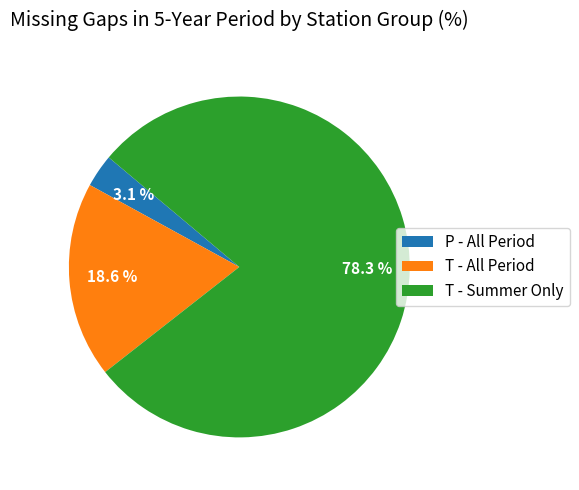

What is the smallest slice in the pie chart?

P - All Period